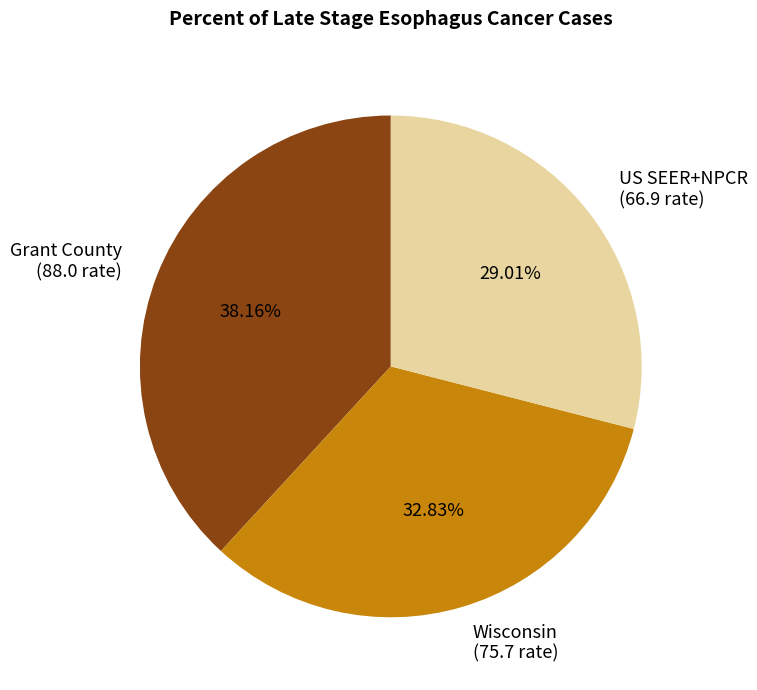

Count the number of slices in the pie.

3